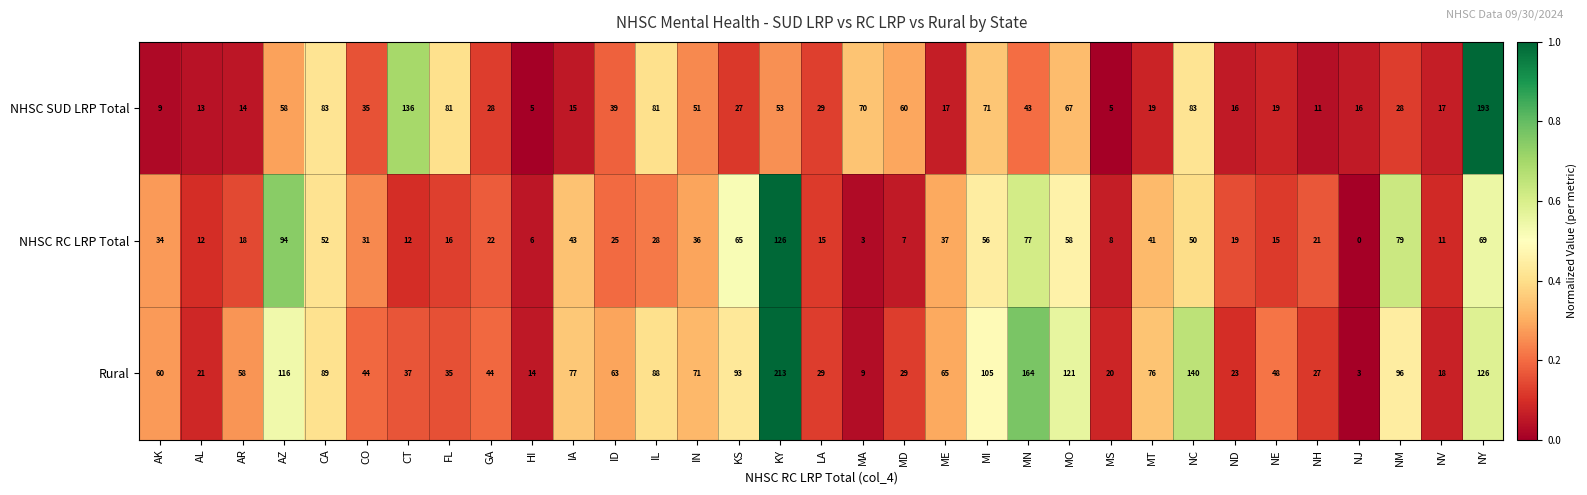

At which category is the sum across all series the highest?

KY